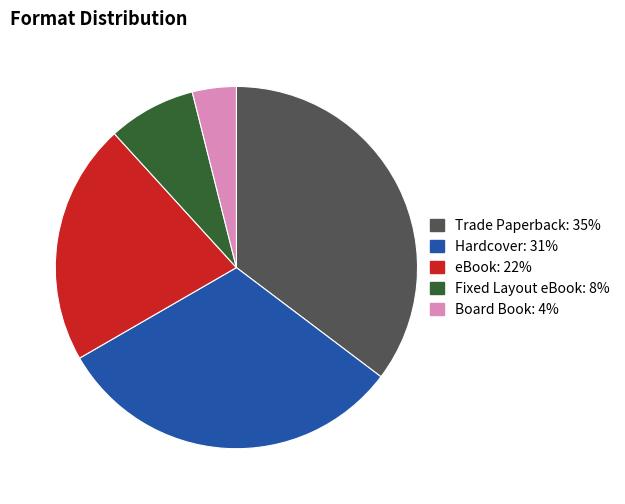

What is the ratio of the value at Board Book to the value at Fixed Layout eBook?

0.5